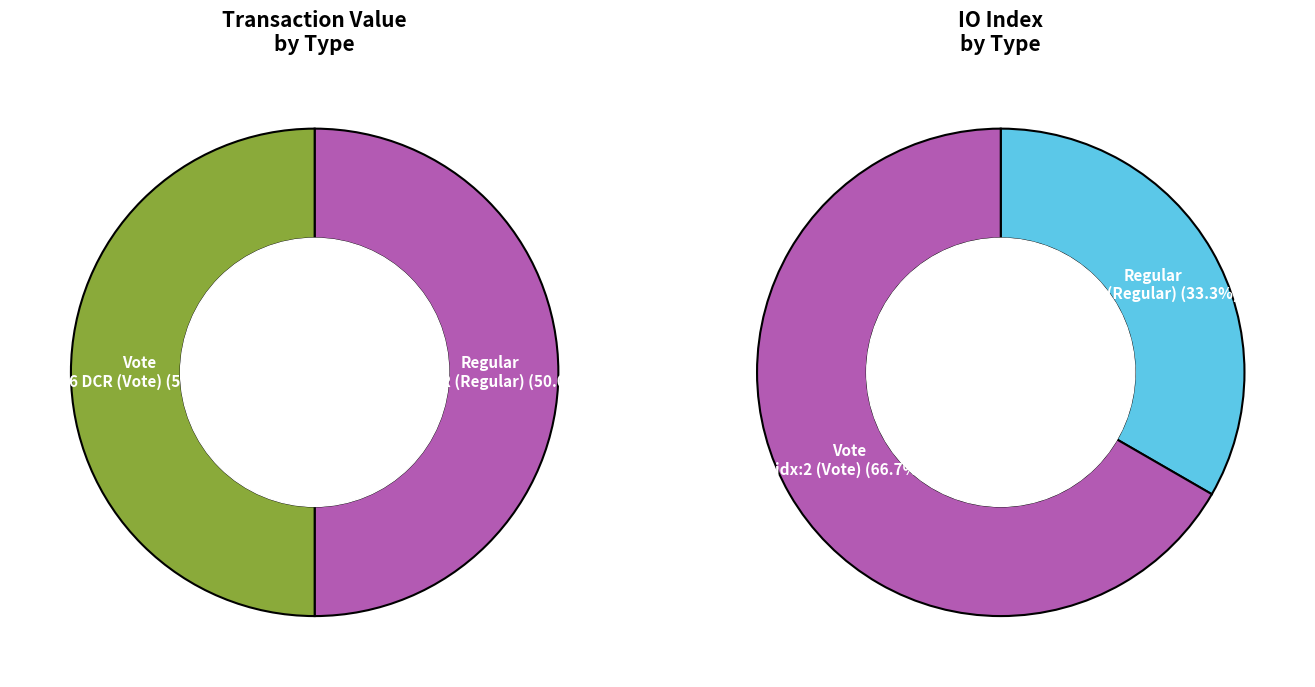

Does Vote account for over 50% of the chart?

Yes